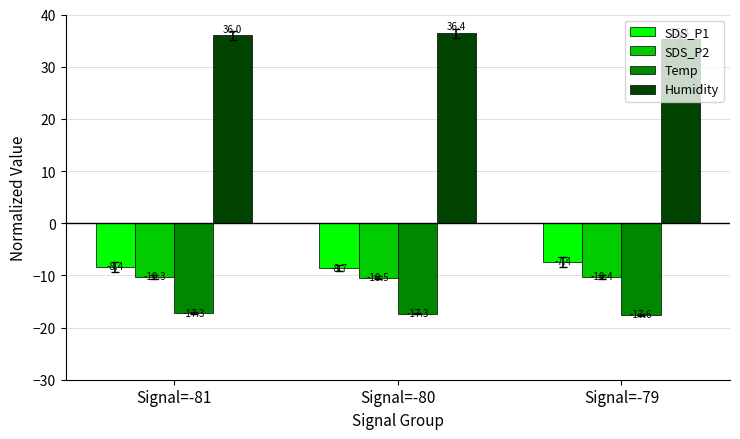

Are the bars horizontal?

No